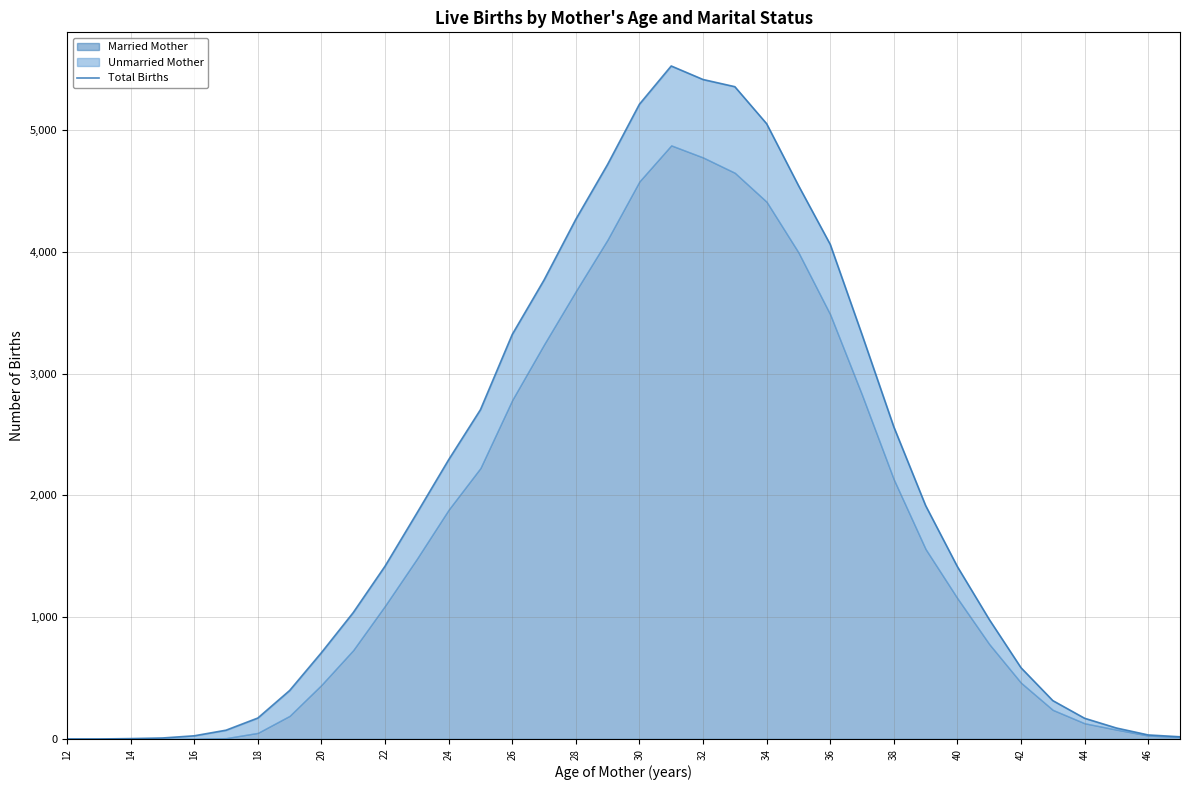

How many interior local peaks (higher than both neighbors) does the data have?

1